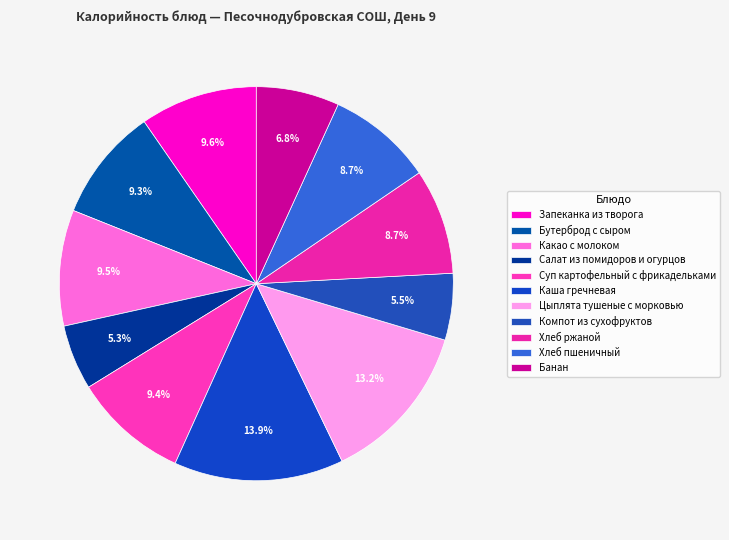

To the nearest percent, what percentage of the pie is Запеканка из творога?

10%